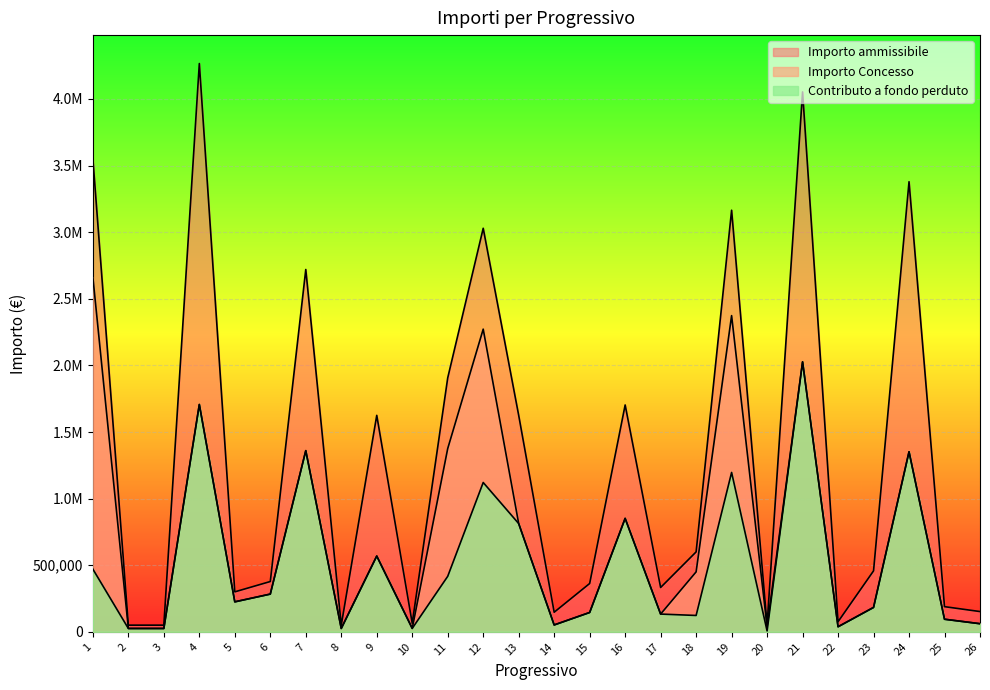

Which has a higher value, 13 or 20?

13